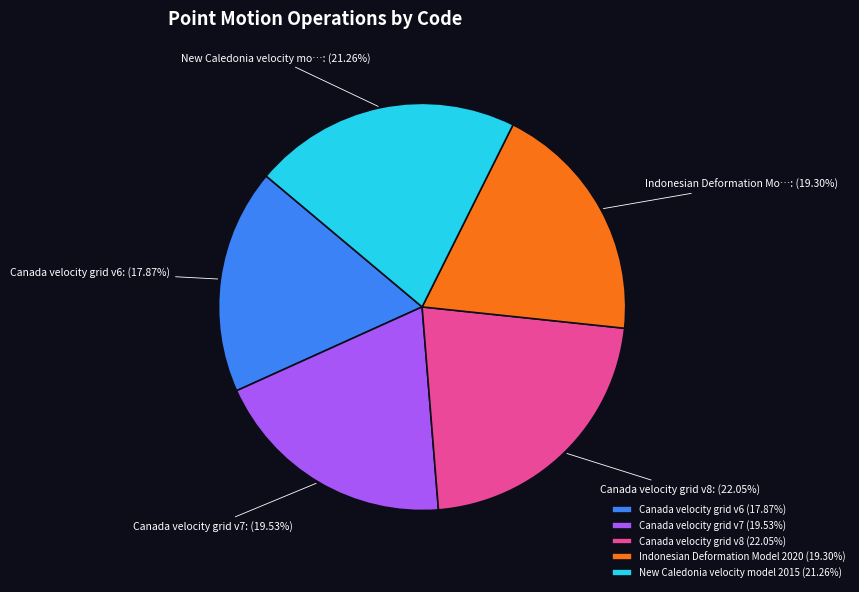

Is the sum of New Caledonia velocity model 2015 and Canada velocity grid v8 greater than half?

No